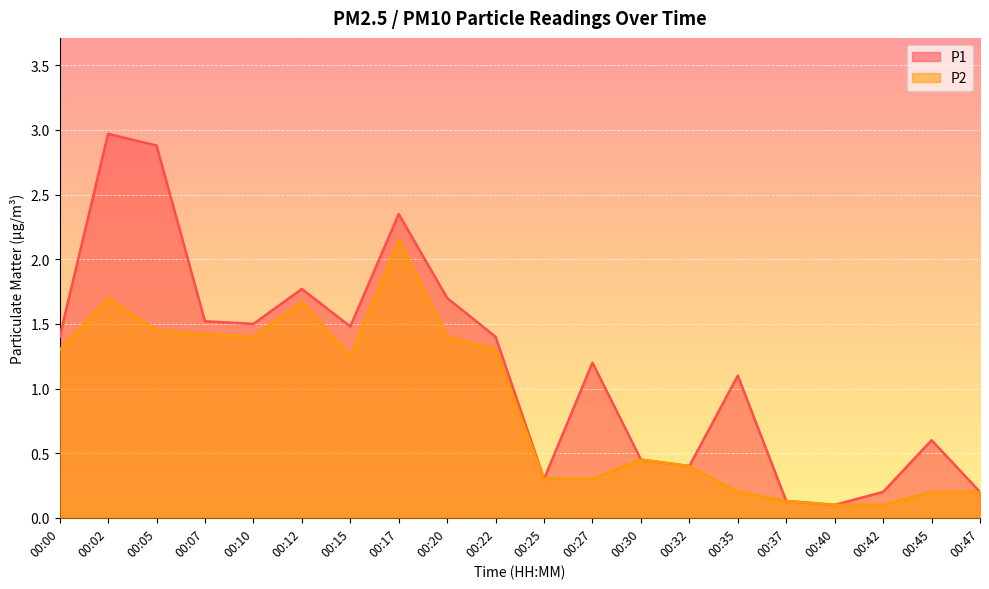

What is the value of the P2 point at the 10th from the left?

1.3